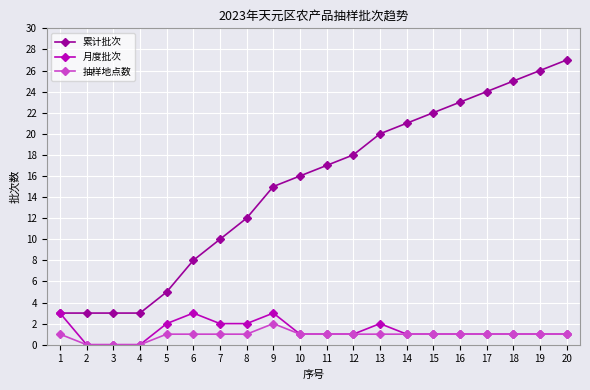

What is the value of the 月度批次 point at the 8th from the left?

2